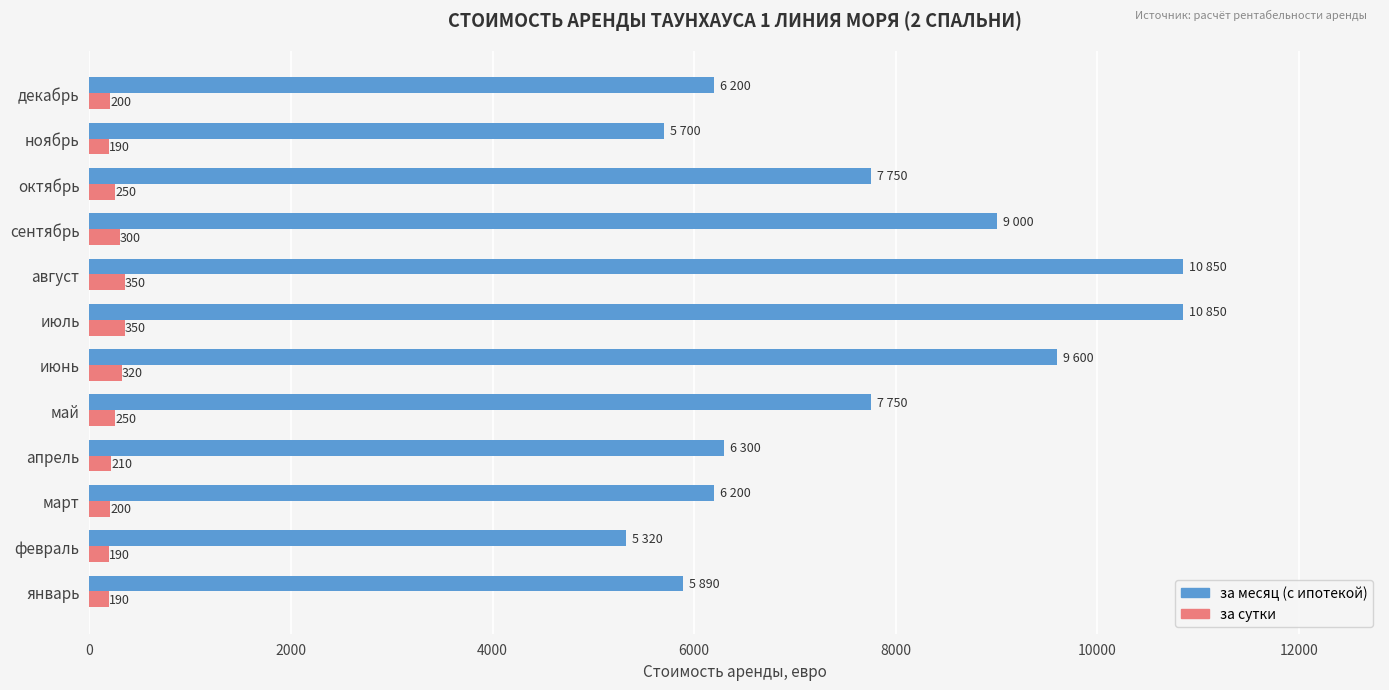

What is the total value across all series at октябрь?

8000